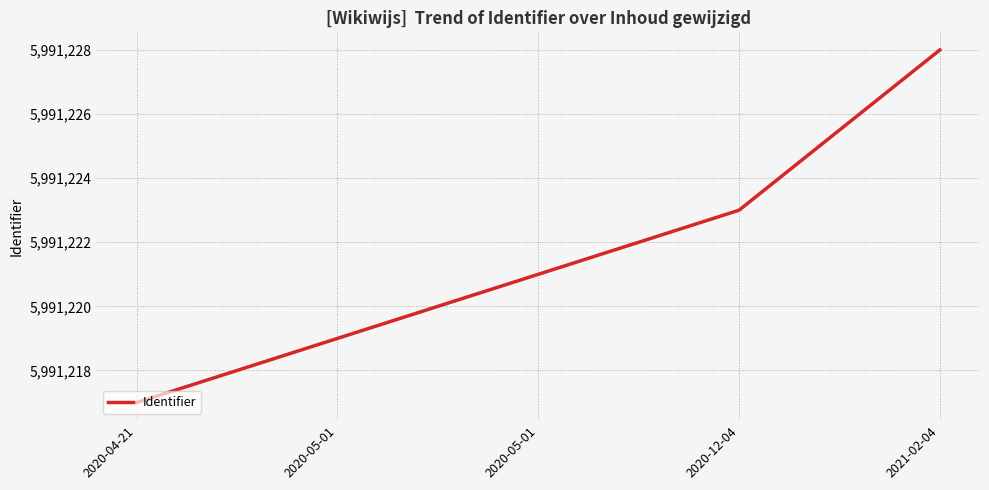

Rank the categories by value from lowest to highest.

2020-04-21, 2020-05-01, 2020-05-01, 2020-12-04, 2021-02-04